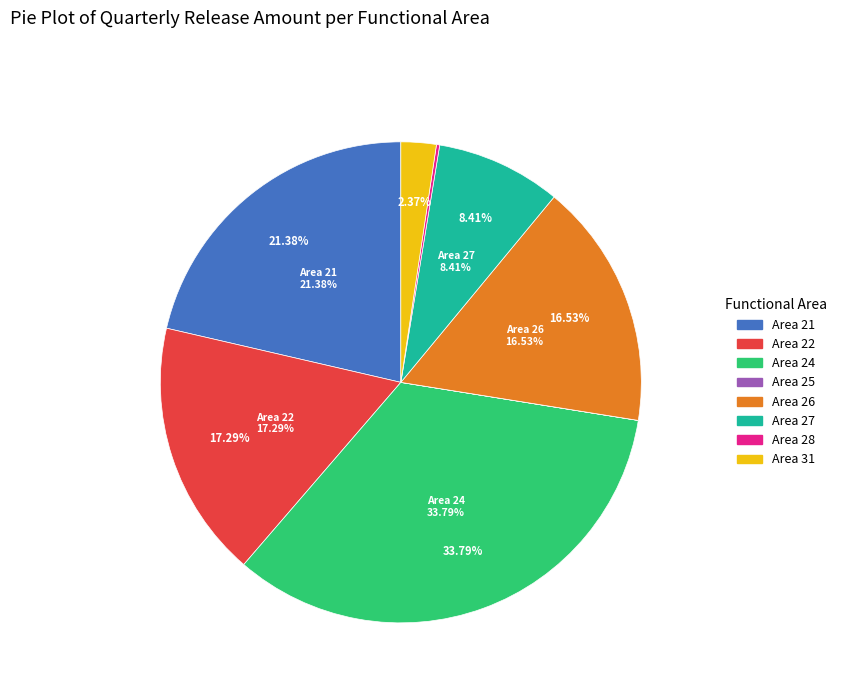

Combined, do 21 and 26 account for over 50%?

No